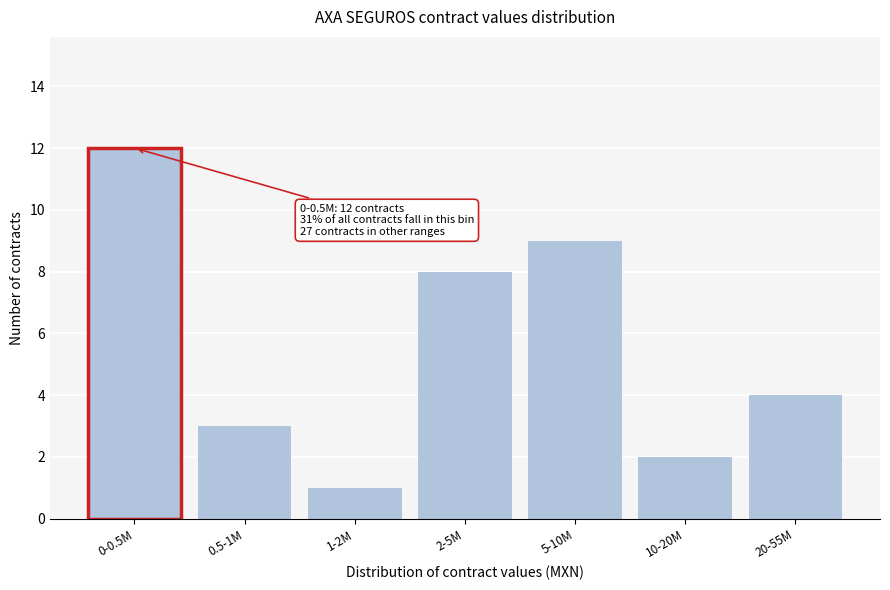

Reading left to right, what are all the values shown in this chart?

12	3	1	8	9	2	4